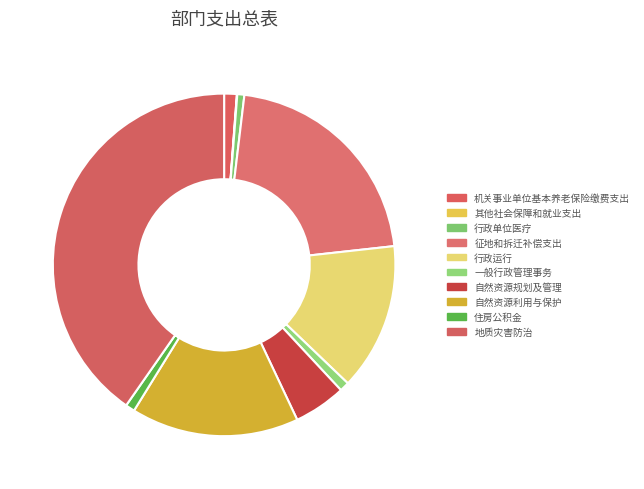

What is the change in value from 其他社会保障和就业支出 to 一般行政管理事务?

+52.6